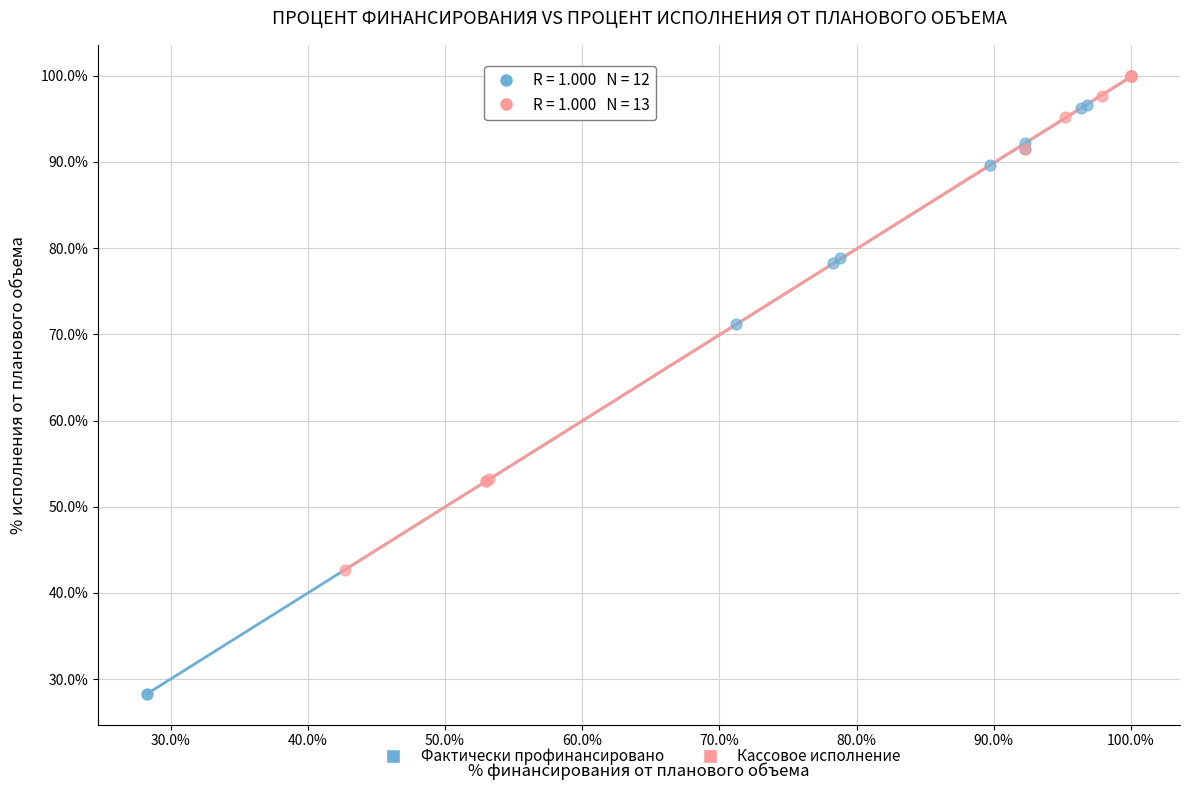

Which series has the largest Y range (max minus min)?

Фактически профинансировано